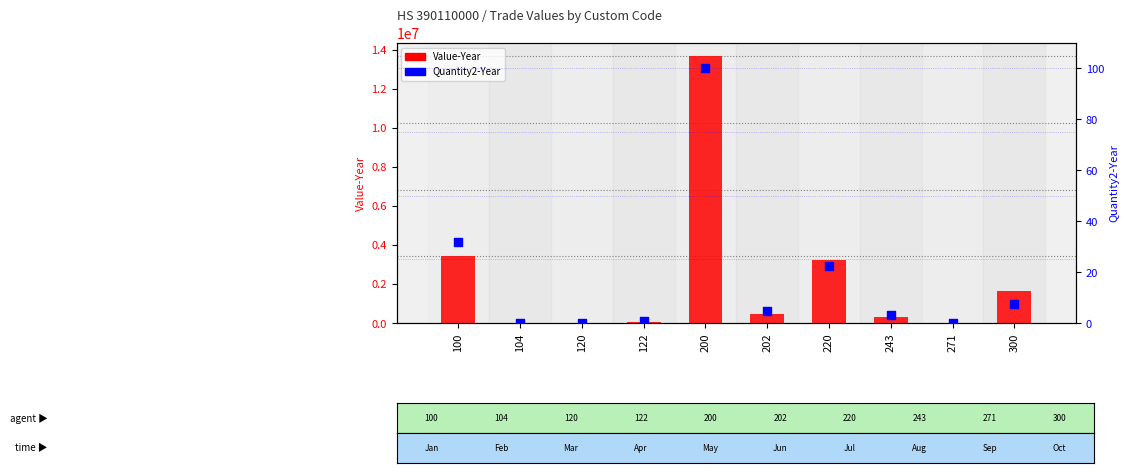

What is the total value across all series at 100?

3454294.6